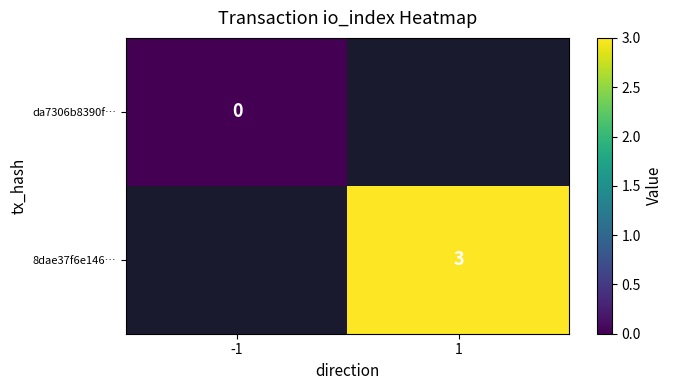

Is the value of da7306b8390f… at -1 greater than the value of 8dae37f6e146… at 1?

No